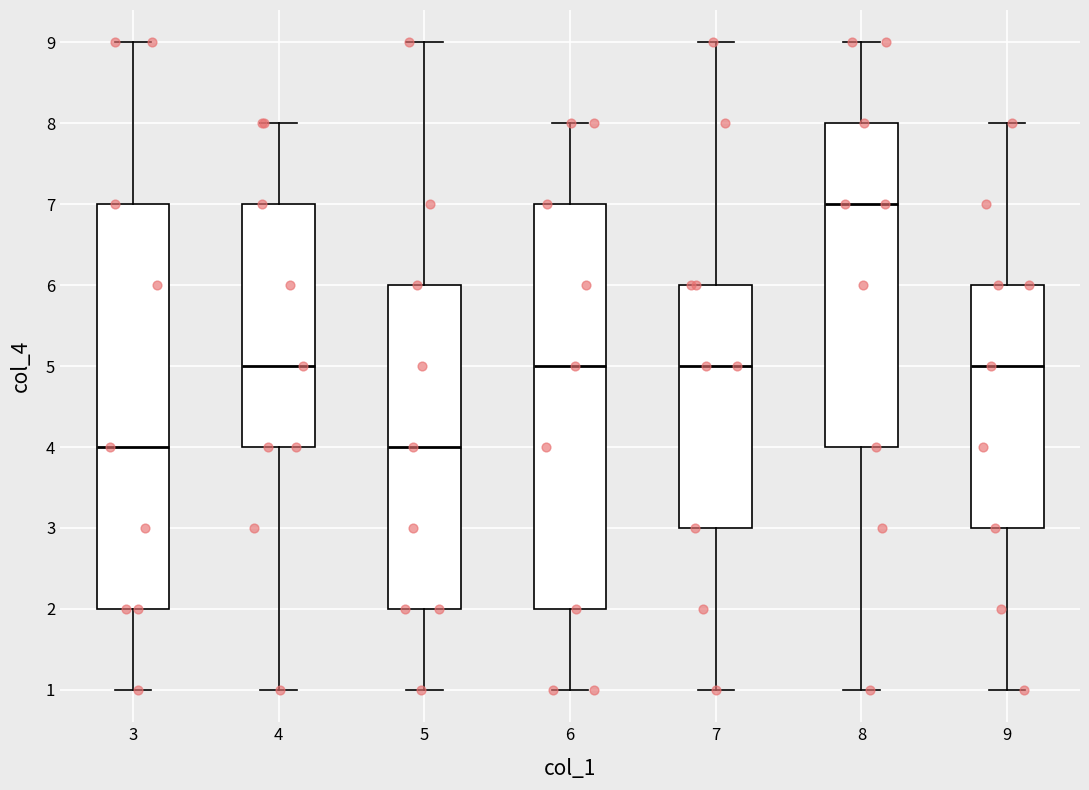

Reading left to right, read every box against the y-axis: the position of its median line, the range the box covers, and the ends of its whiskers. The values are not printed on the chart, so give them approximately, as read against the axis.

3: median 4, box 2 to 7, whiskers 1 to 9
4: median 5, box 4 to 7, whiskers 1 to 8
5: median 4, box 2 to 6, whiskers 1 to 9
6: median 5, box 2 to 7, whiskers 1 to 8
7: median 5, box 3 to 6, whiskers 1 to 9
8: median 7, box 4 to 8, whiskers 1 to 9
9: median 5, box 3 to 6, whiskers 1 to 8